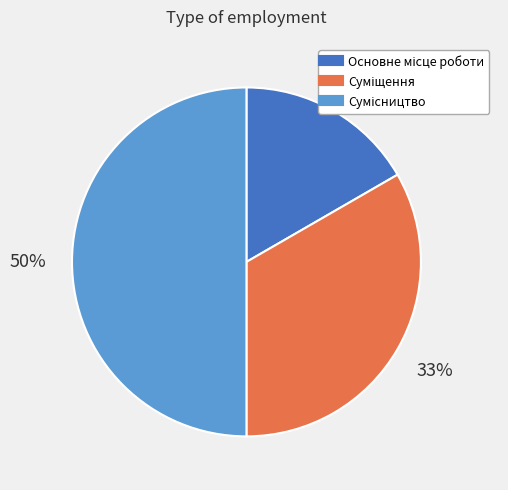

To the nearest percent, what is the average slice percentage?

33%